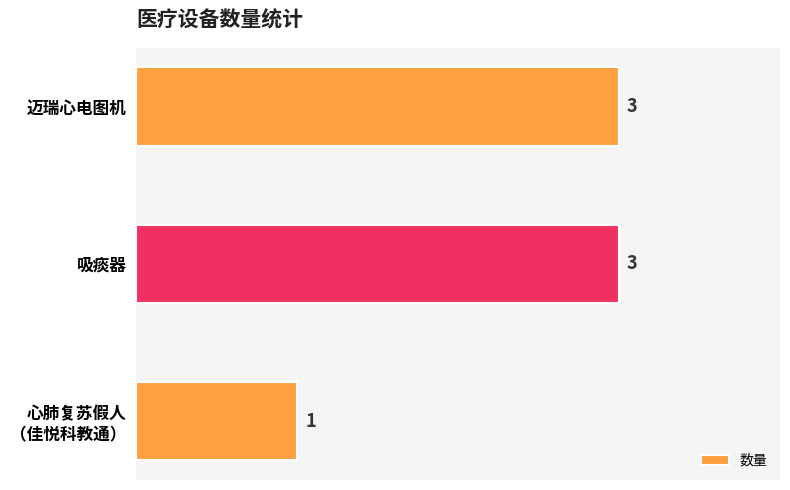

What is the maximum value shown in the chart?

3